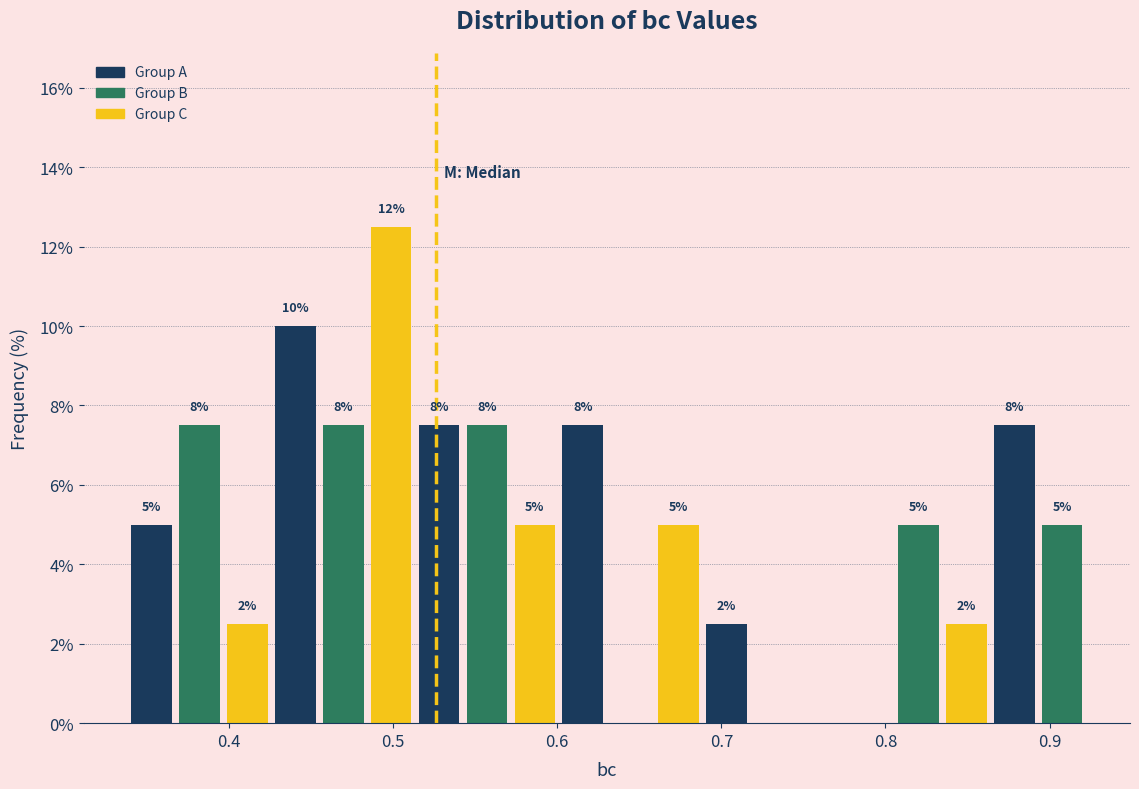

Read against the x-axis, roughly where is the centre of the tallest bar?

0.50